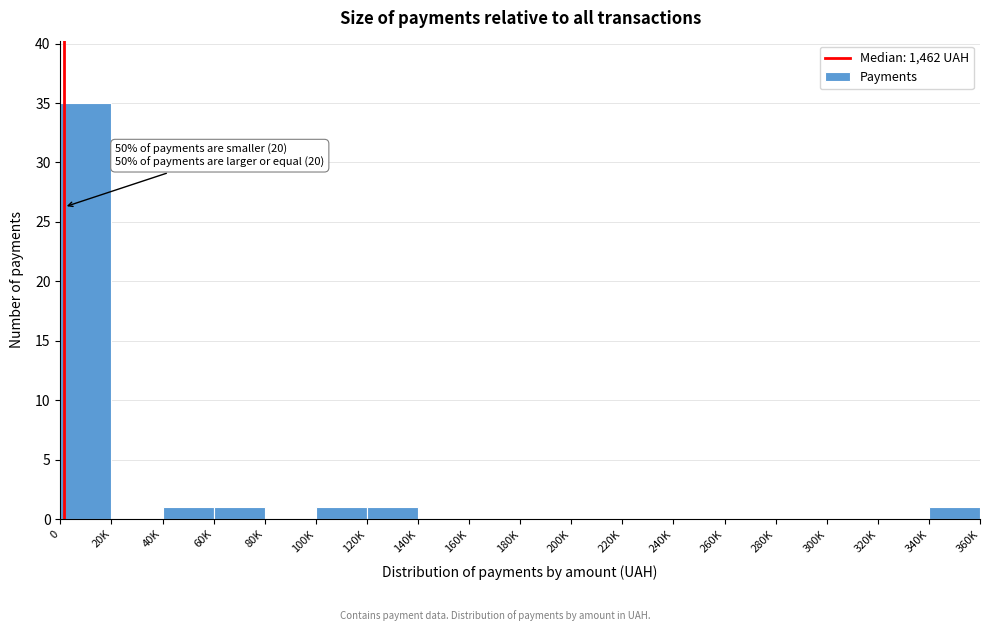

Reading left to right, what are all the values shown in this chart?

0=35	20K=0	40K=1	60K=1	80K=0	100K=1	120K=1	140K=0	160K=0	180K=0	200K=0	220K=0	240K=0	260K=0	280K=0	300K=0	320K=0	340K=1